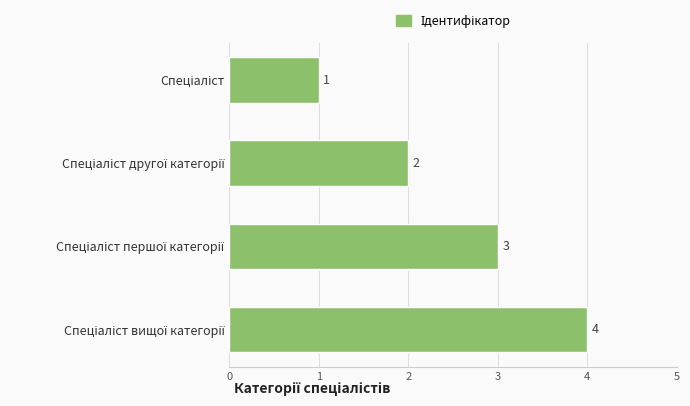

How many values are below 3?

2